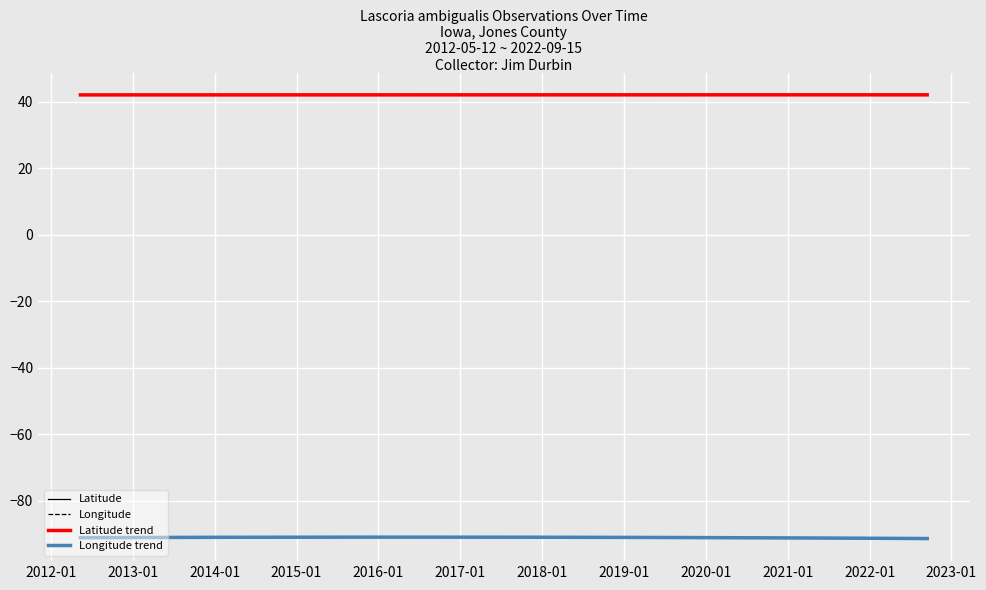

True or false: Longitude and Latitude intersect in this chart.

False